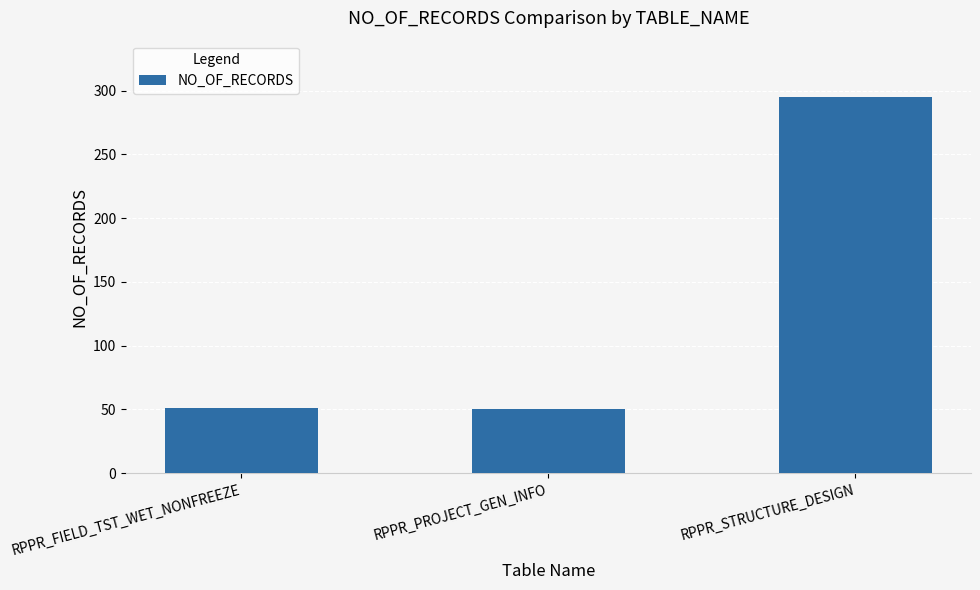

The value at RPPR_PROJECT_GEN_INFO is 50. True or false?

True